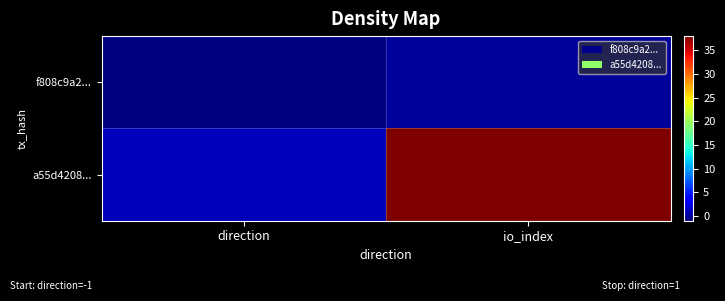

Reading left to right, list all the values displayed in this chart.

f808c9a2...: direction=-1	io_index=0
a55d4208...: direction=1	io_index=38